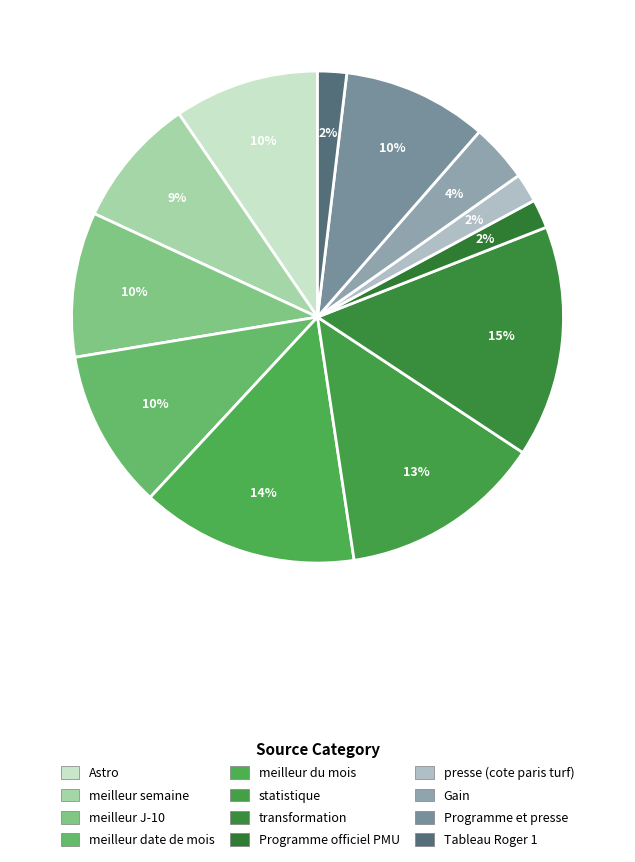

How many slices are in this pie chart?

12